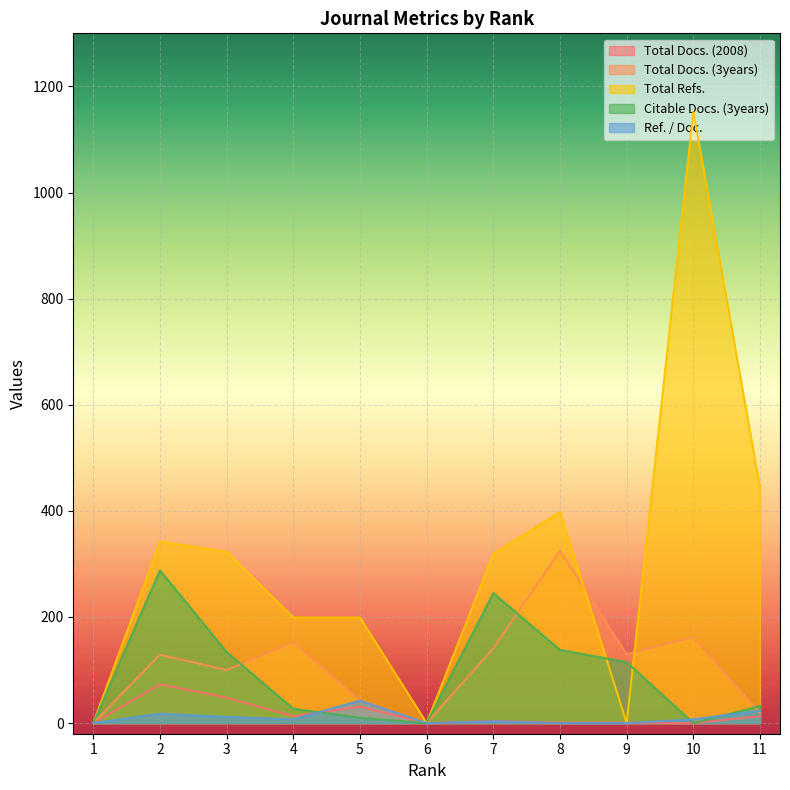

True or false: Ref. / Doc. has a value of 25.5 at 5.

False